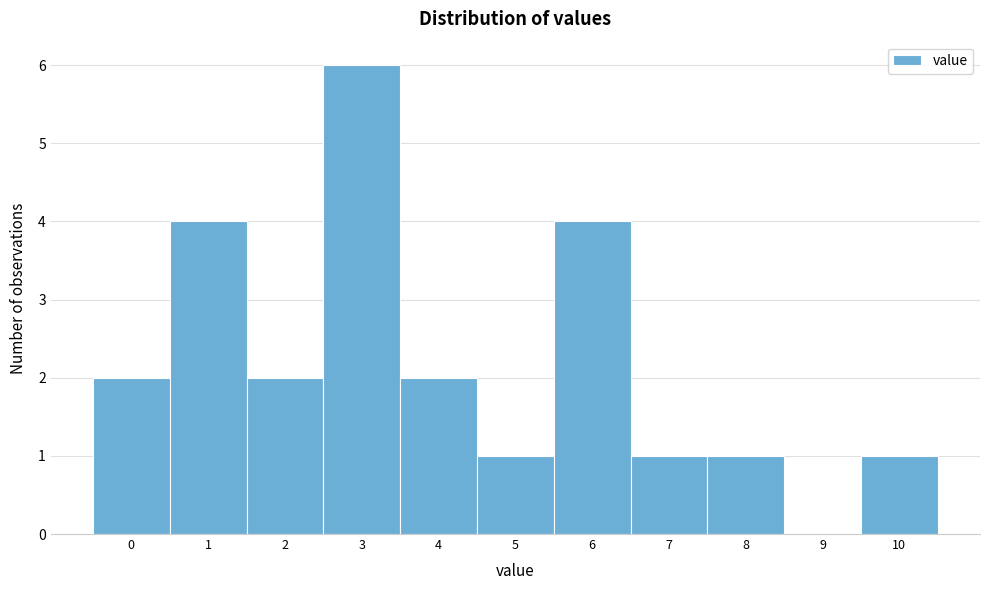

Reading right to left, transcribe all the data shown in this chart.

10=1	9=0	8=1	7=1	6=4	5=1	4=2	3=6	2=2	1=4	0=2